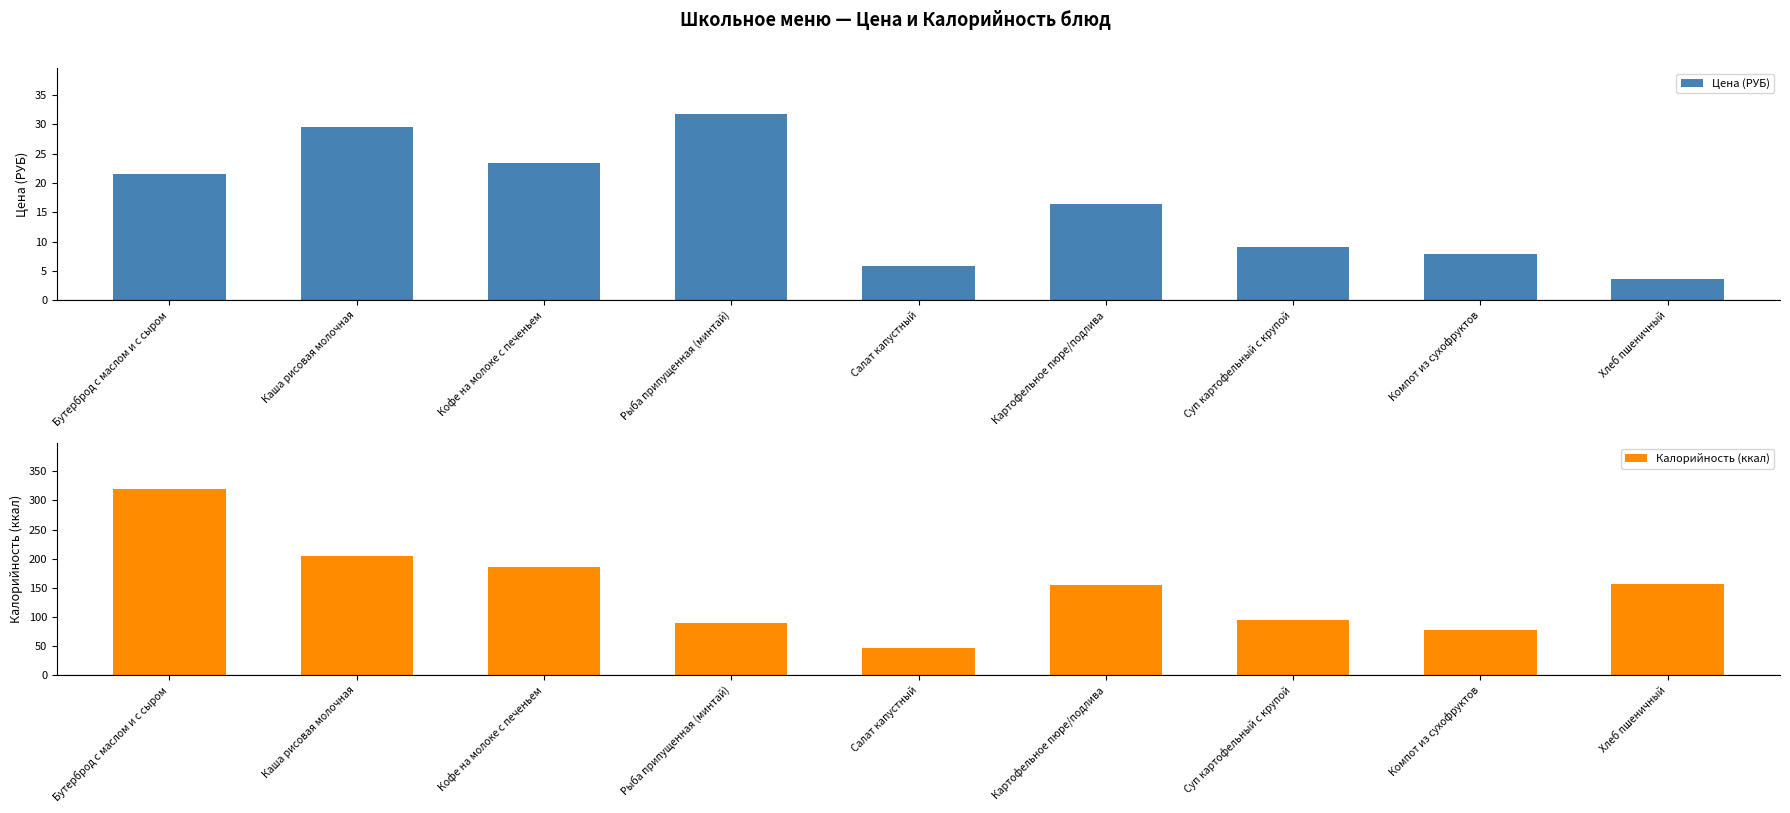

Reading left to right, transcribe all the data shown in this chart.

Цена (РУБ): Бутерброд с маслом и с сыром=21.5	Каша рисовая молочная=29.5	Кофе на молоке с печеньем=23.4	Рыба припущенная (минтай)=31.7	Салат капустный=5.8	Картофельное пюре/подлива=16.4	Суп картофельный с крупой=9.1	Компот из сухофруктов=7.9	Хлеб пшеничный=3.7
Калорийность (ккал): Бутерброд с маслом и с сыром=319.0	Каша рисовая молочная=205.0	Кофе на молоке с печеньем=185.0	Рыба припущенная (минтай)=89.0	Салат капустный=47.0	Картофельное пюре/подлива=155.0	Суп картофельный с крупой=95.0	Компот из сухофруктов=78.0	Хлеб пшеничный=157.0